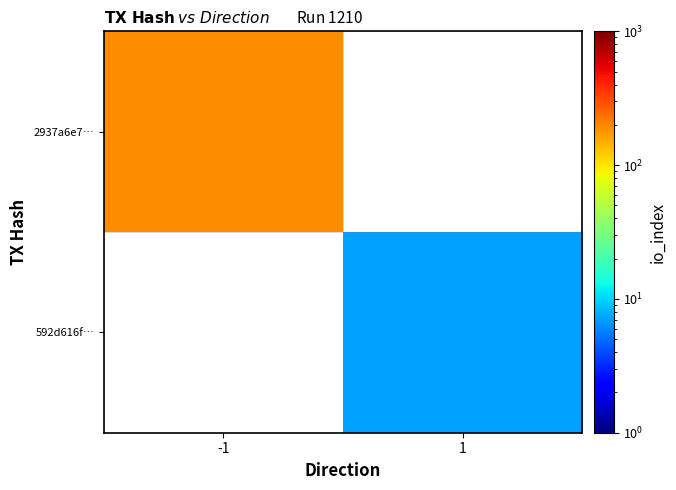

Which category has the highest value across all series?

-1